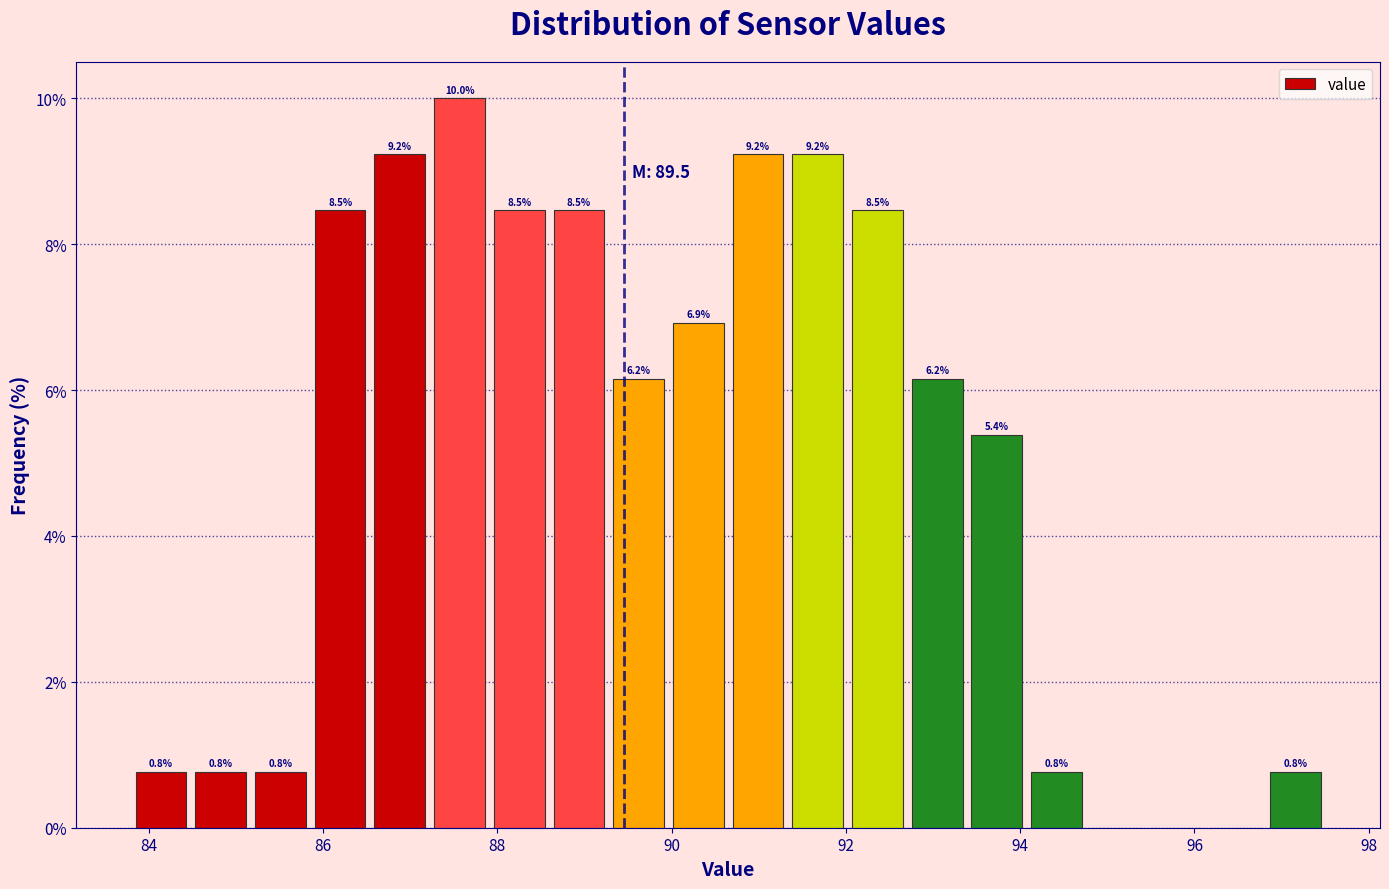

Read against the x-axis, roughly where is the centre of the tallest bar?

87.6